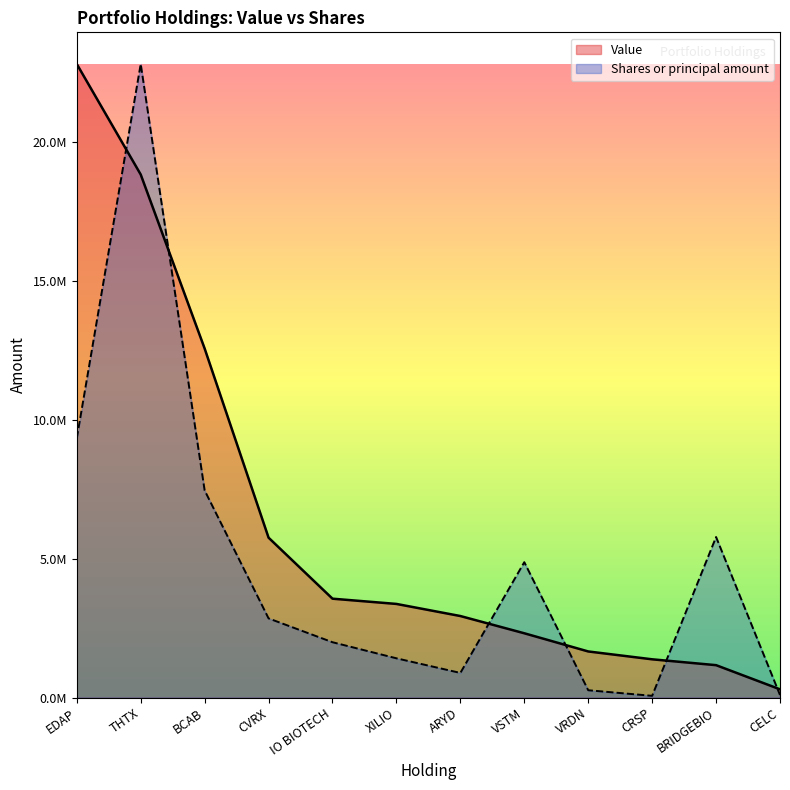

Between EDAP and XILIO, which series saw the biggest shift?

Value